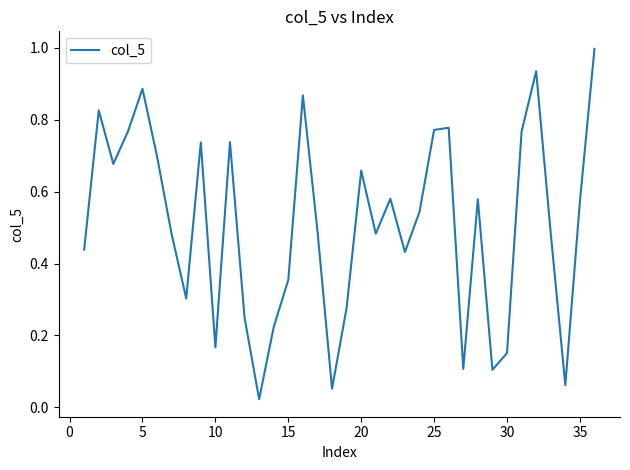

True or false: there are more than 1 points higher than both neighbors.

True